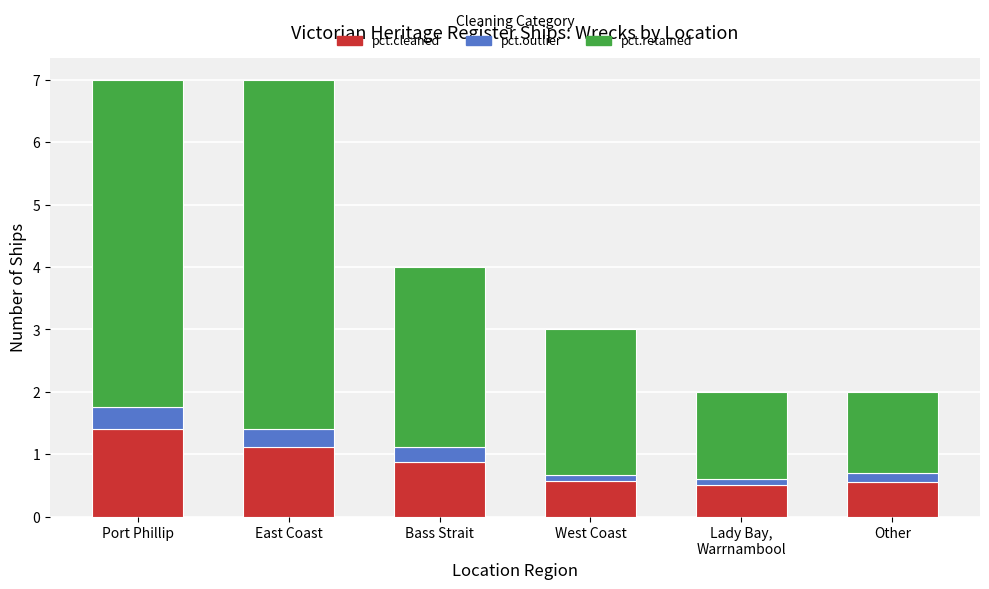

What is the total value across all series at East Coast?

7.0